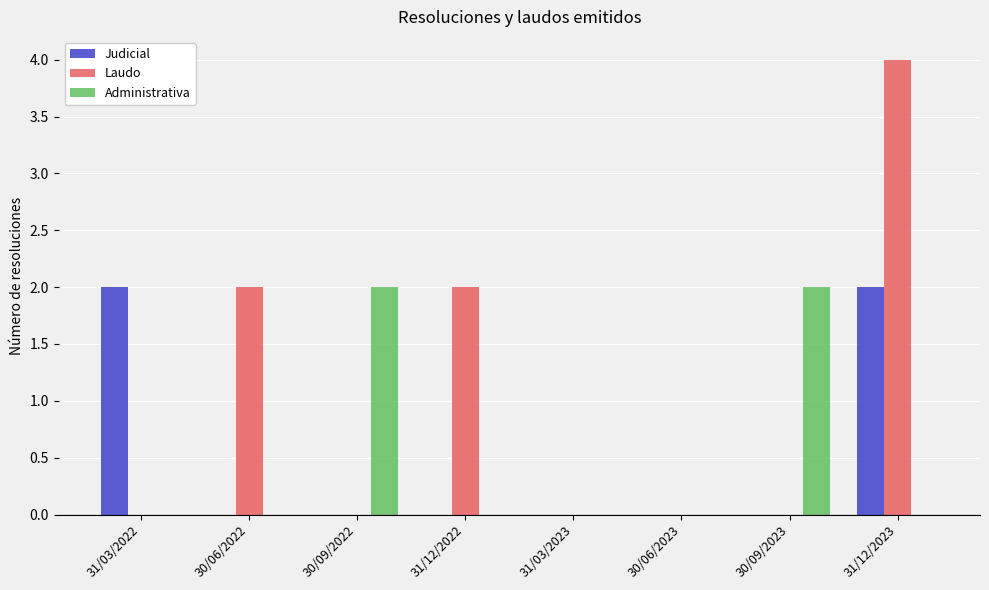

What are all the series names shown in the legend?

Judicial, Laudo, Administrativa